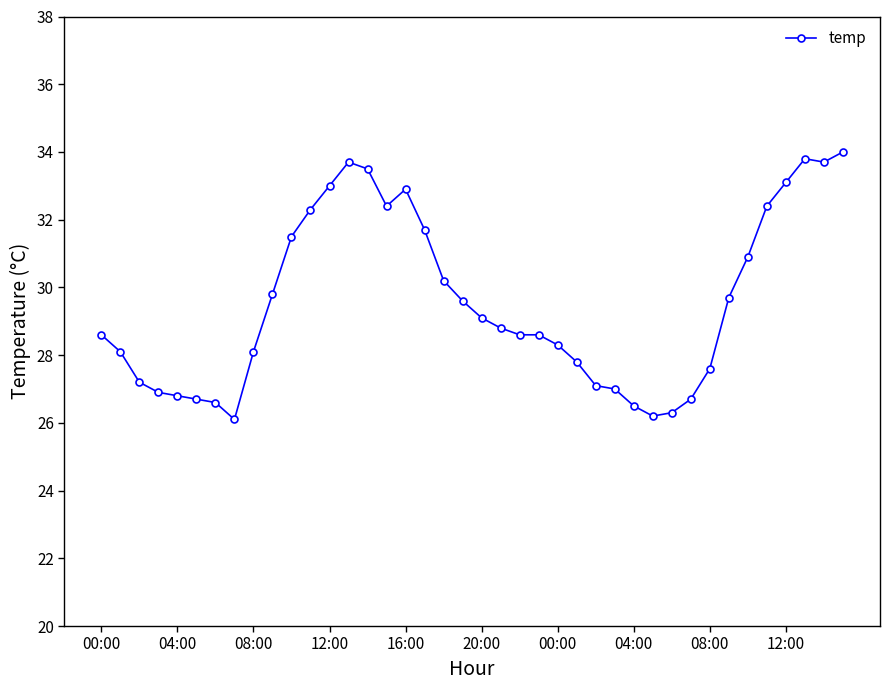

What is the maximum value shown in the chart?

34.0